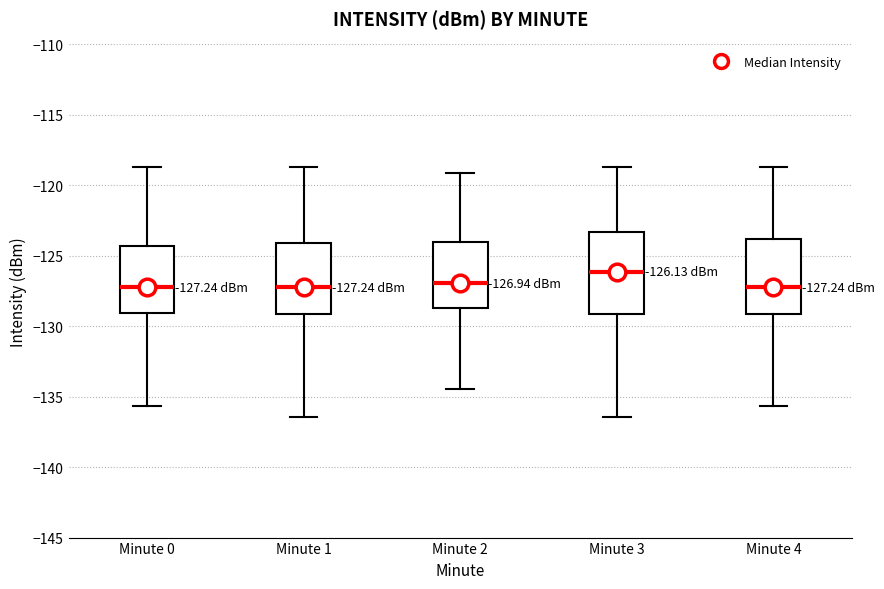

Comparing the boxes themselves (not the whiskers), which one is the tallest?

Minute 3